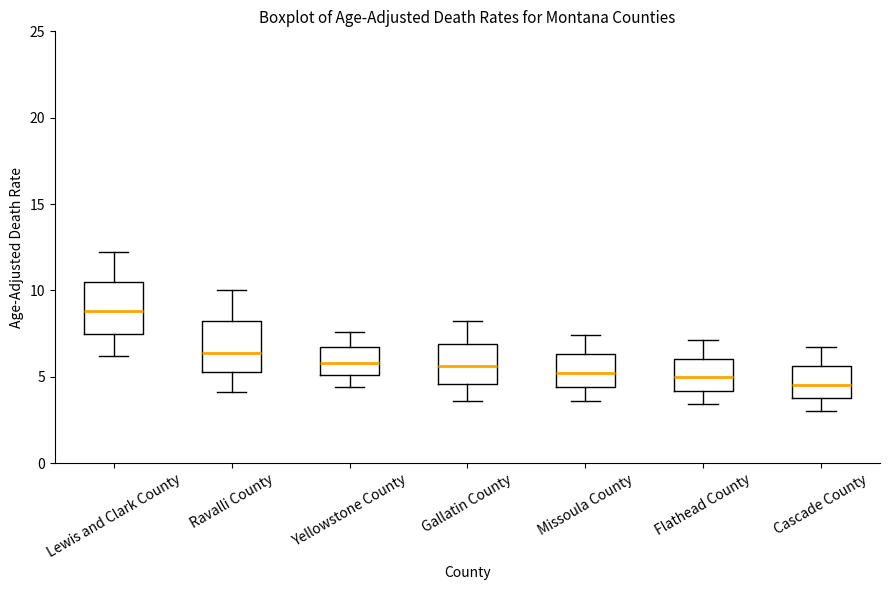

Reading left to right, read every box against the y-axis: the position of its median line, the range the box covers, and the ends of its whiskers. The values are not printed on the chart, so give them approximately, as read against the axis.

Lewis and Clark County: median 9.0, box 7.5 to 10.5, whiskers 6.0 to 12.0
Ravalli County: median 6.5, box 5.5 to 8.0, whiskers 4.0 to 10.0
Yellowstone County: median 6.0, box 5.0 to 6.5, whiskers 4.5 to 7.5
Gallatin County: median 5.5, box 4.5 to 7.0, whiskers 3.5 to 8.0
Missoula County: median 5.0, box 4.5 to 6.5, whiskers 3.5 to 7.5
Flathead County: median 5.0, box 4.0 to 6.0, whiskers 3.5 to 7.0
Cascade County: median 4.5, box 4.0 to 5.5, whiskers 3.0 to 6.5